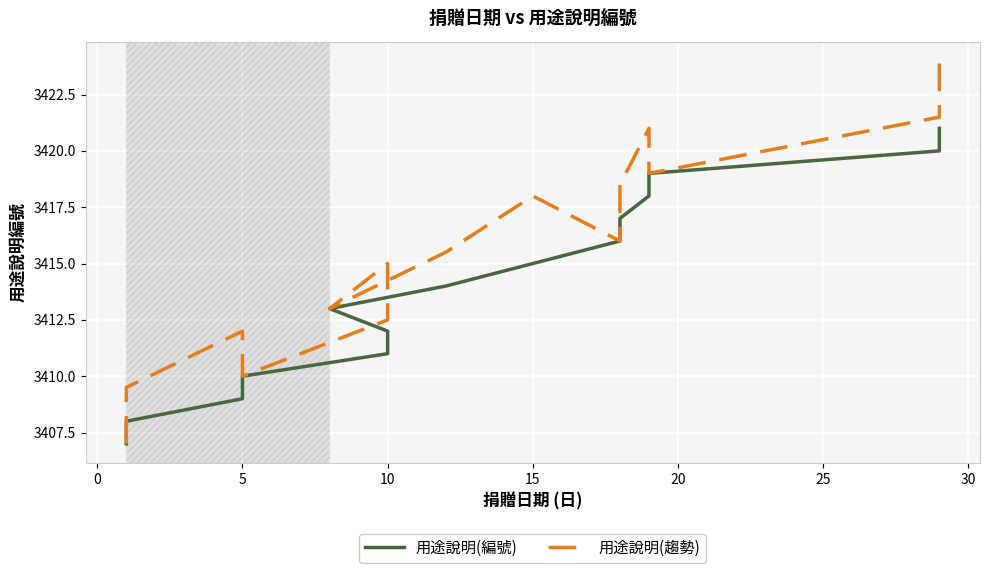

How many lines are shown in the chart?

2